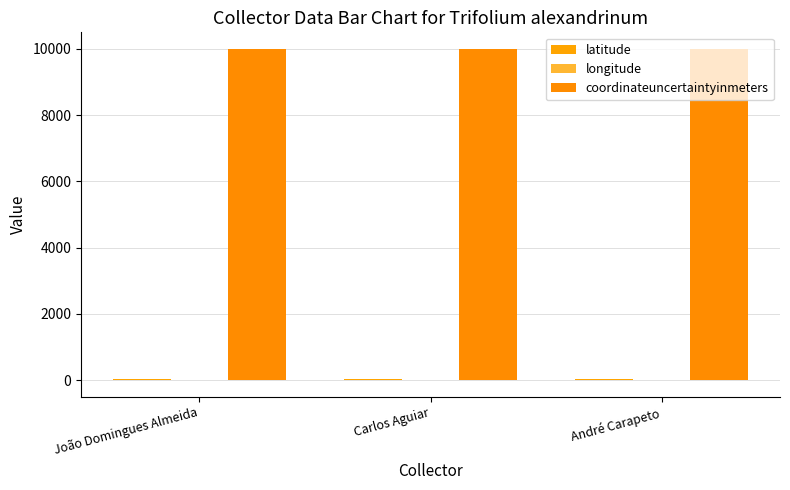

Reading left to right, transcribe all the data shown in this chart.

latitude: 40.2	41.1	38.6
longitude: -8.5	-8.2	-7.8
coordinateuncertaintyinmeters: 10000.0	10000.0	10000.0